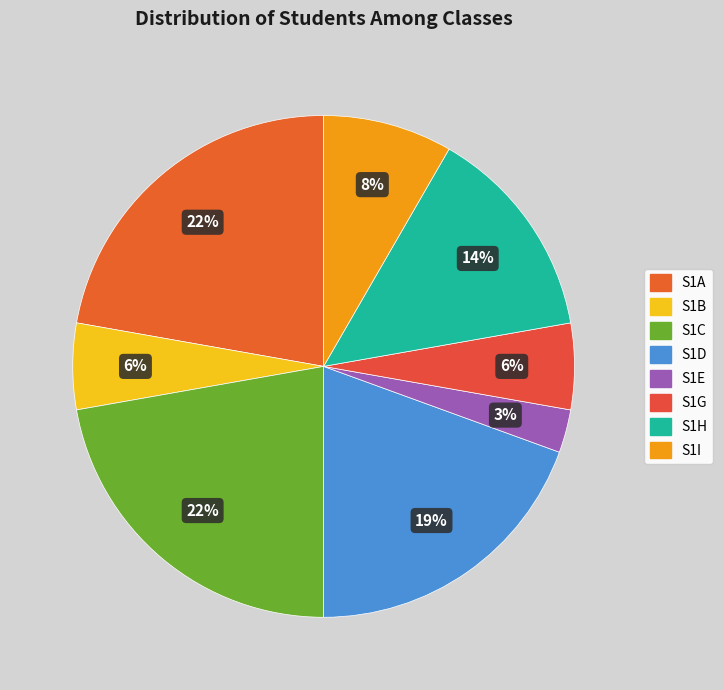

How many segments does this pie chart have?

8